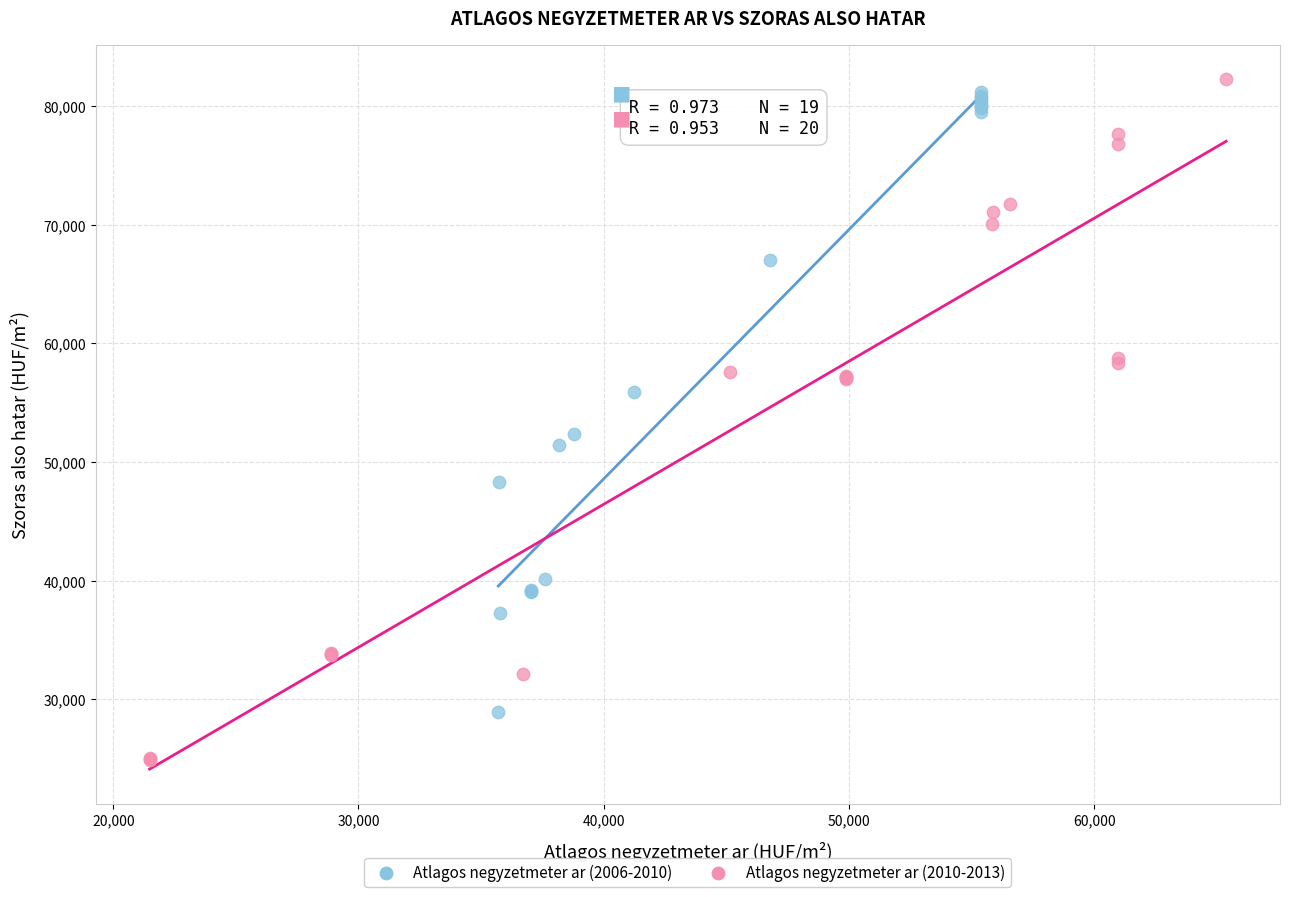

What are all the series names shown in the legend?

Atlagos negyzetmeter ar (2006-2010), Atlagos negyzetmeter ar (2010-2013)